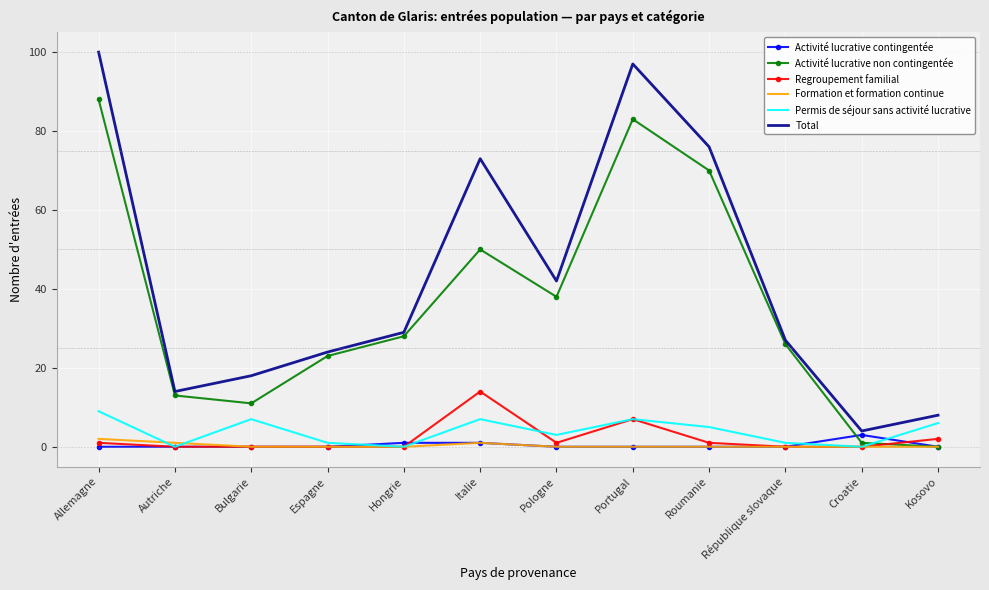

Which category has the highest value in the Total series?

Allemagne